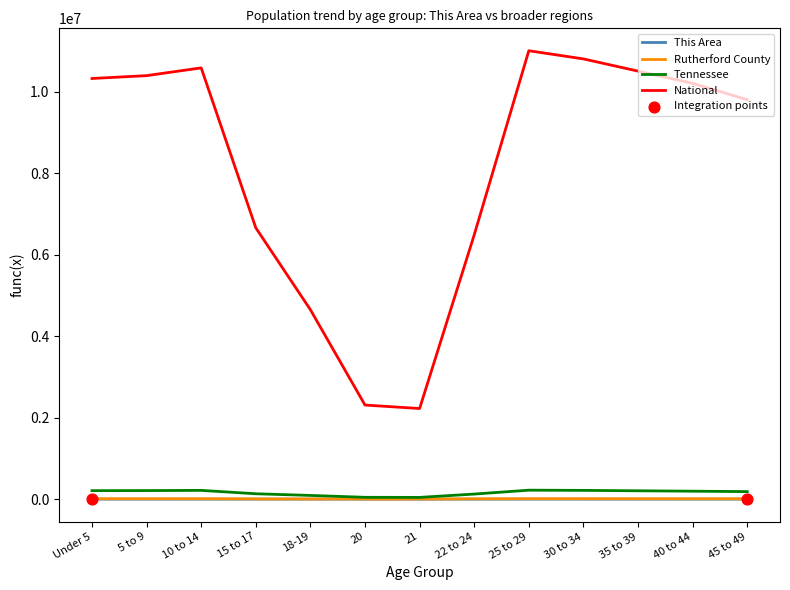

Which series has the largest total across all categories?

National